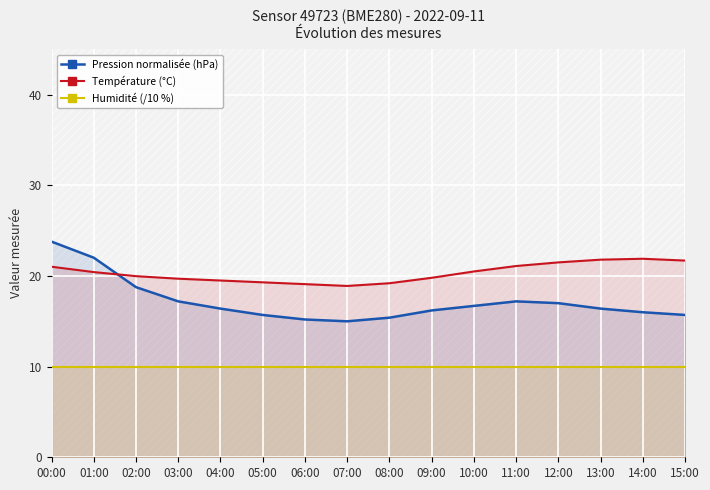

At 07:00, list the series in order from largest to smallest.

Température (°C), Pression normalisée (hPa), Humidité (/10 %)